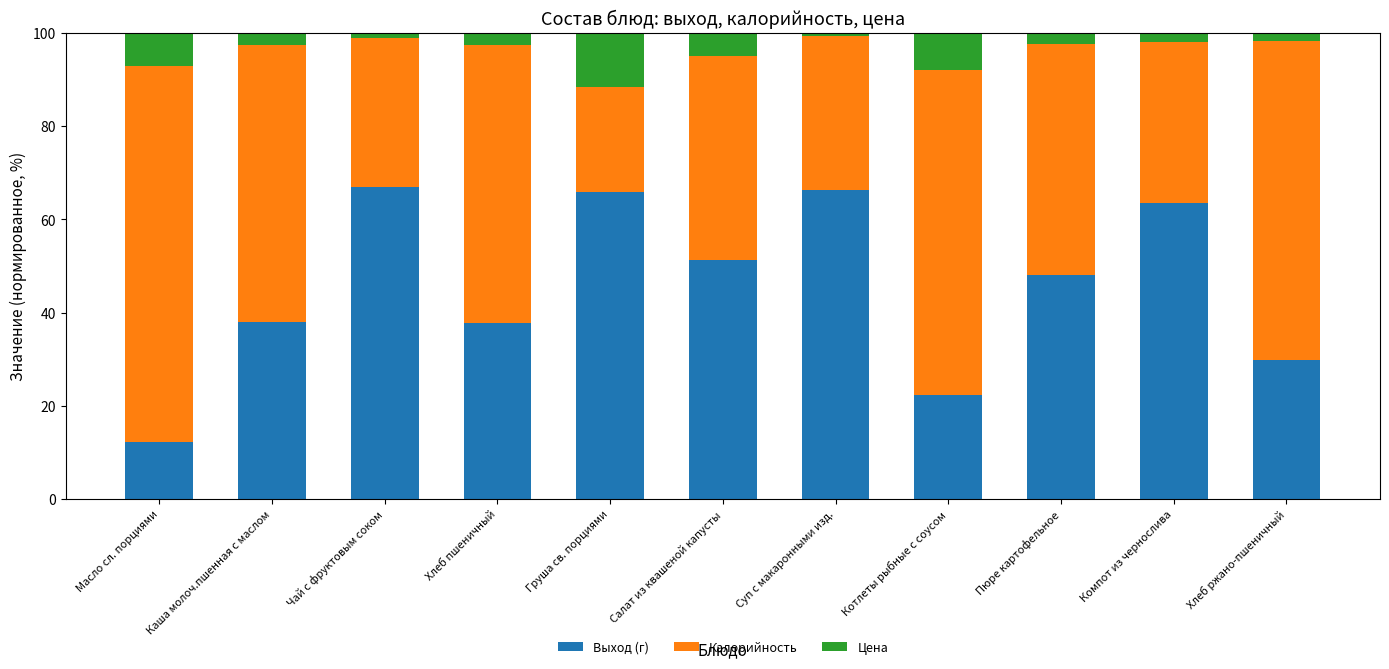

Read the Выход (г) value at Груша св. порциями.

65.8